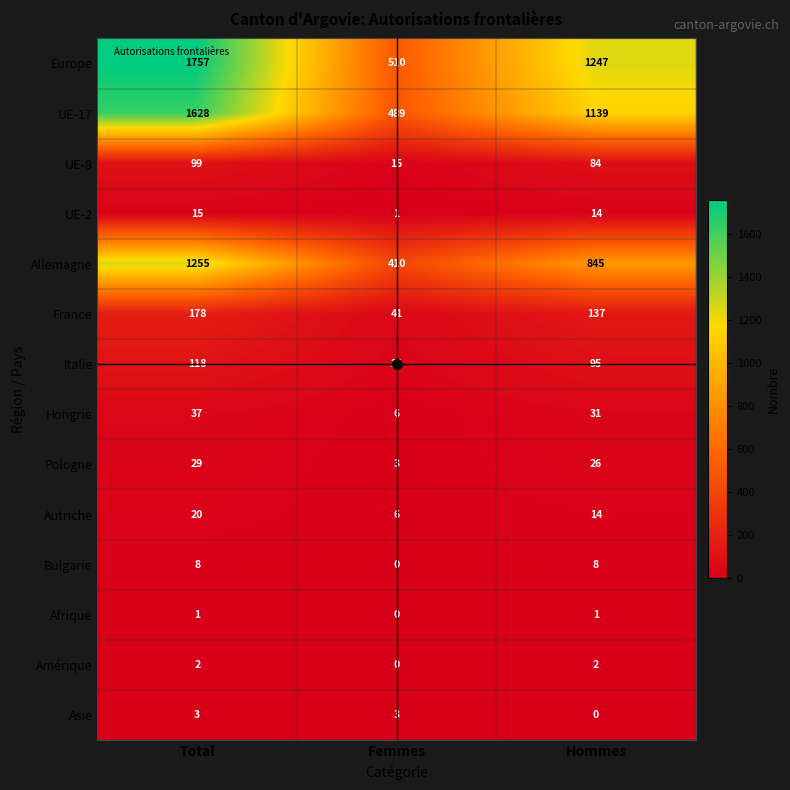

List the series in order of their peak value, lowest first.

Afrique, Amérique, Asie, Bulgarie, UE-2, Autriche, Pologne, Hongrie, UE-8, Italie, France, Allemagne, UE-17, Europe